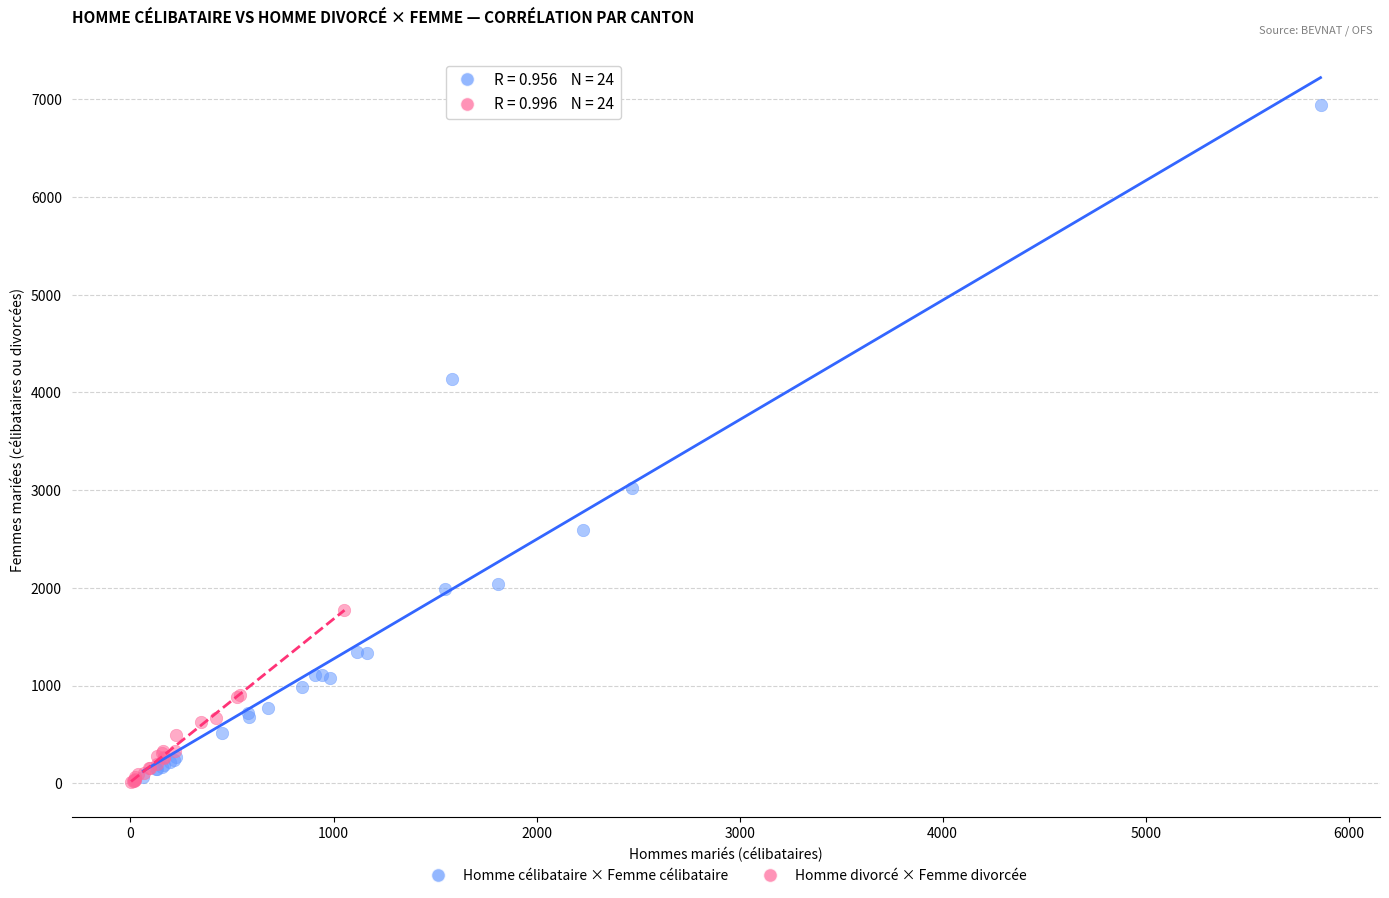

Which series reaches the maximum Y coordinate?

Homme célibataire × Femme célibataire